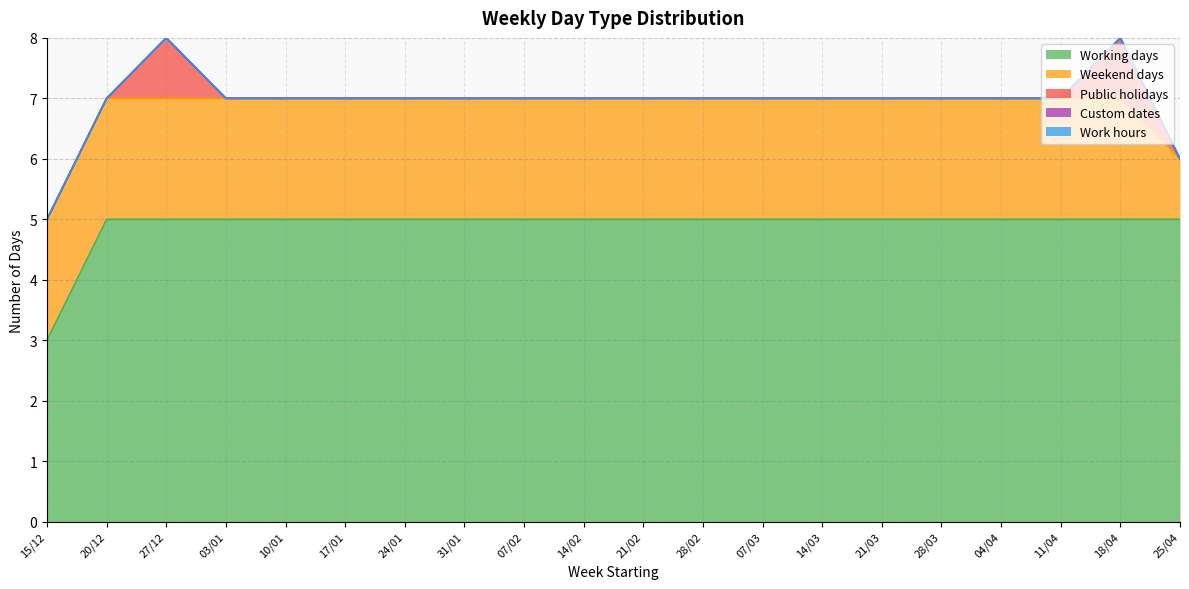

True or false: Custom dates has more than 2 interior local peaks.

False